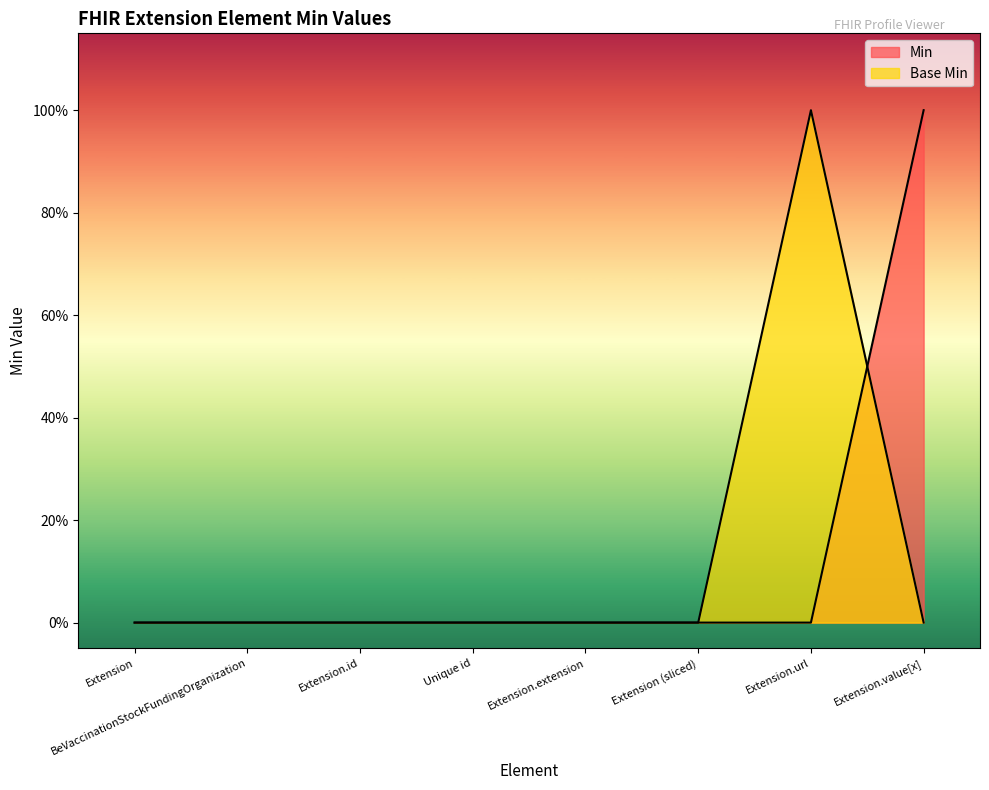

What is the greatest value displayed?

1